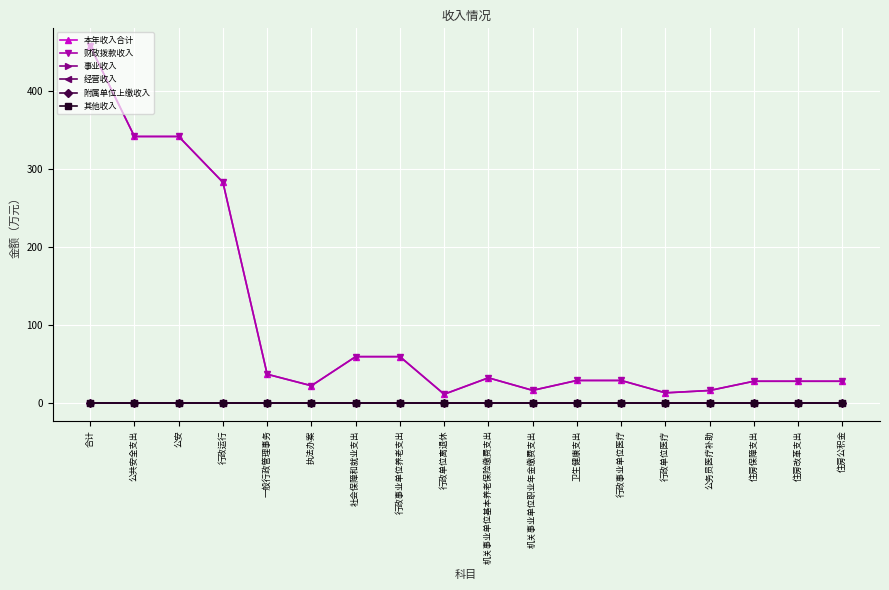

Reading left to right, what are all the values shown in this chart?

本年收入合计: 合计=458.1	公共安全支出=342.1	公安=342.1	行政运行=283.3	一般行政管理事务=36.8	执法办案=22.0	社会保障和就业支出=59.4	行政事业单位养老支出=59.4	行政单位离退休=11.1	机关事业单位基本养老保险缴费支出=32.2	机关事业单位职业年金缴费支出=16.1	卫生健康支出=28.8	行政事业单位医疗=28.8	行政单位医疗=12.9	公务员医疗补助=15.9	住房保障支出=27.8	住房改革支出=27.8	住房公积金=27.8
财政拨款收入: 合计=458.1	公共安全支出=342.1	公安=342.1	行政运行=283.3	一般行政管理事务=36.8	执法办案=22.0	社会保障和就业支出=59.4	行政事业单位养老支出=59.4	行政单位离退休=11.1	机关事业单位基本养老保险缴费支出=32.2	机关事业单位职业年金缴费支出=16.1	卫生健康支出=28.8	行政事业单位医疗=28.8	行政单位医疗=12.9	公务员医疗补助=15.9	住房保障支出=27.8	住房改革支出=27.8	住房公积金=27.8
事业收入: 合计=0.0	公共安全支出=0.0	公安=0.0	行政运行=0.0	一般行政管理事务=0.0	执法办案=0.0	社会保障和就业支出=0.0	行政事业单位养老支出=0.0	行政单位离退休=0.0	机关事业单位基本养老保险缴费支出=0.0	机关事业单位职业年金缴费支出=0.0	卫生健康支出=0.0	行政事业单位医疗=0.0	行政单位医疗=0.0	公务员医疗补助=0.0	住房保障支出=0.0	住房改革支出=0.0	住房公积金=0.0
经营收入: 合计=0.0	公共安全支出=0.0	公安=0.0	行政运行=0.0	一般行政管理事务=0.0	执法办案=0.0	社会保障和就业支出=0.0	行政事业单位养老支出=0.0	行政单位离退休=0.0	机关事业单位基本养老保险缴费支出=0.0	机关事业单位职业年金缴费支出=0.0	卫生健康支出=0.0	行政事业单位医疗=0.0	行政单位医疗=0.0	公务员医疗补助=0.0	住房保障支出=0.0	住房改革支出=0.0	住房公积金=0.0
附属单位上缴收入: 合计=0.0	公共安全支出=0.0	公安=0.0	行政运行=0.0	一般行政管理事务=0.0	执法办案=0.0	社会保障和就业支出=0.0	行政事业单位养老支出=0.0	行政单位离退休=0.0	机关事业单位基本养老保险缴费支出=0.0	机关事业单位职业年金缴费支出=0.0	卫生健康支出=0.0	行政事业单位医疗=0.0	行政单位医疗=0.0	公务员医疗补助=0.0	住房保障支出=0.0	住房改革支出=0.0	住房公积金=0.0
其他收入: 合计=0.0	公共安全支出=0.0	公安=0.0	行政运行=0.0	一般行政管理事务=0.0	执法办案=0.0	社会保障和就业支出=0.0	行政事业单位养老支出=0.0	行政单位离退休=0.0	机关事业单位基本养老保险缴费支出=0.0	机关事业单位职业年金缴费支出=0.0	卫生健康支出=0.0	行政事业单位医疗=0.0	行政单位医疗=0.0	公务员医疗补助=0.0	住房保障支出=0.0	住房改革支出=0.0	住房公积金=0.0